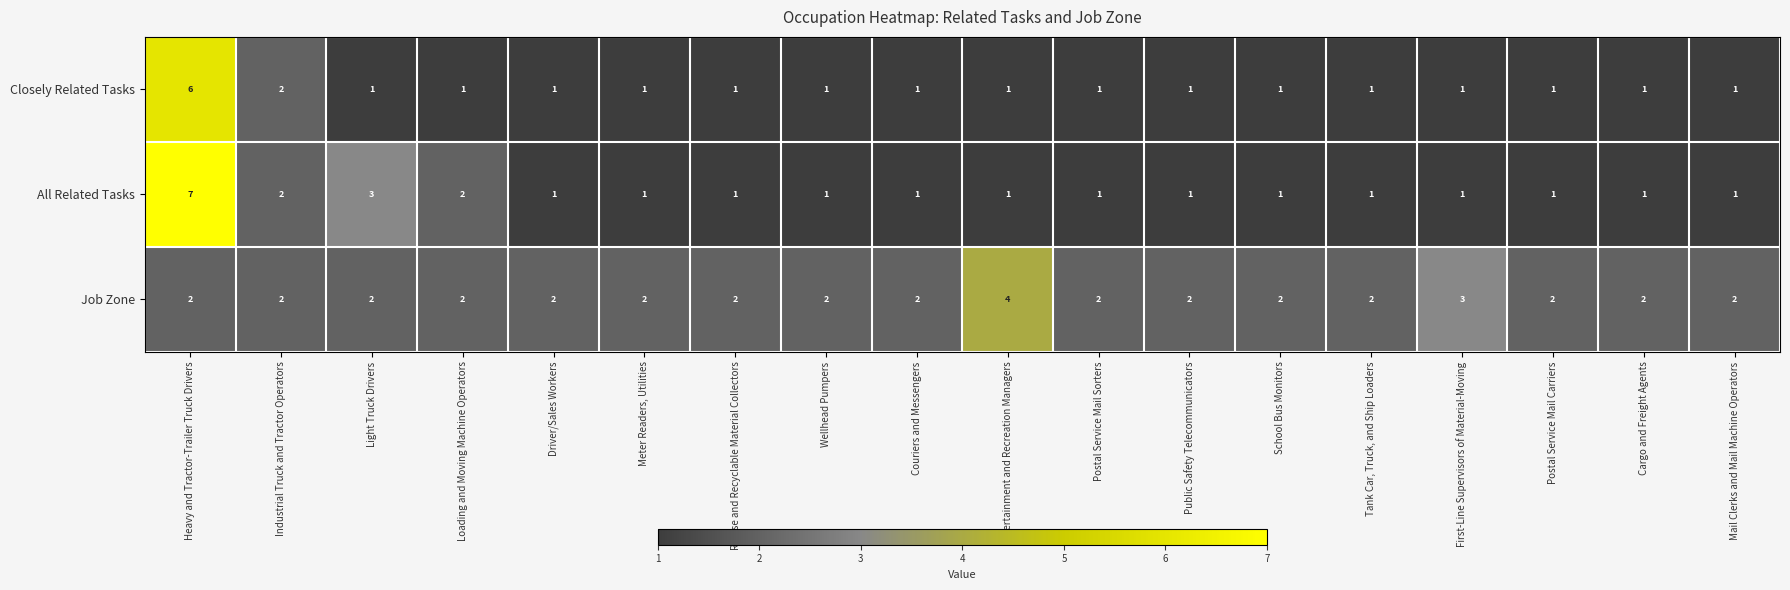

What is the sum of the All Related Tasks values at Heavy and Tractor-Trailer Truck Drivers and Wellhead Pumpers?

8